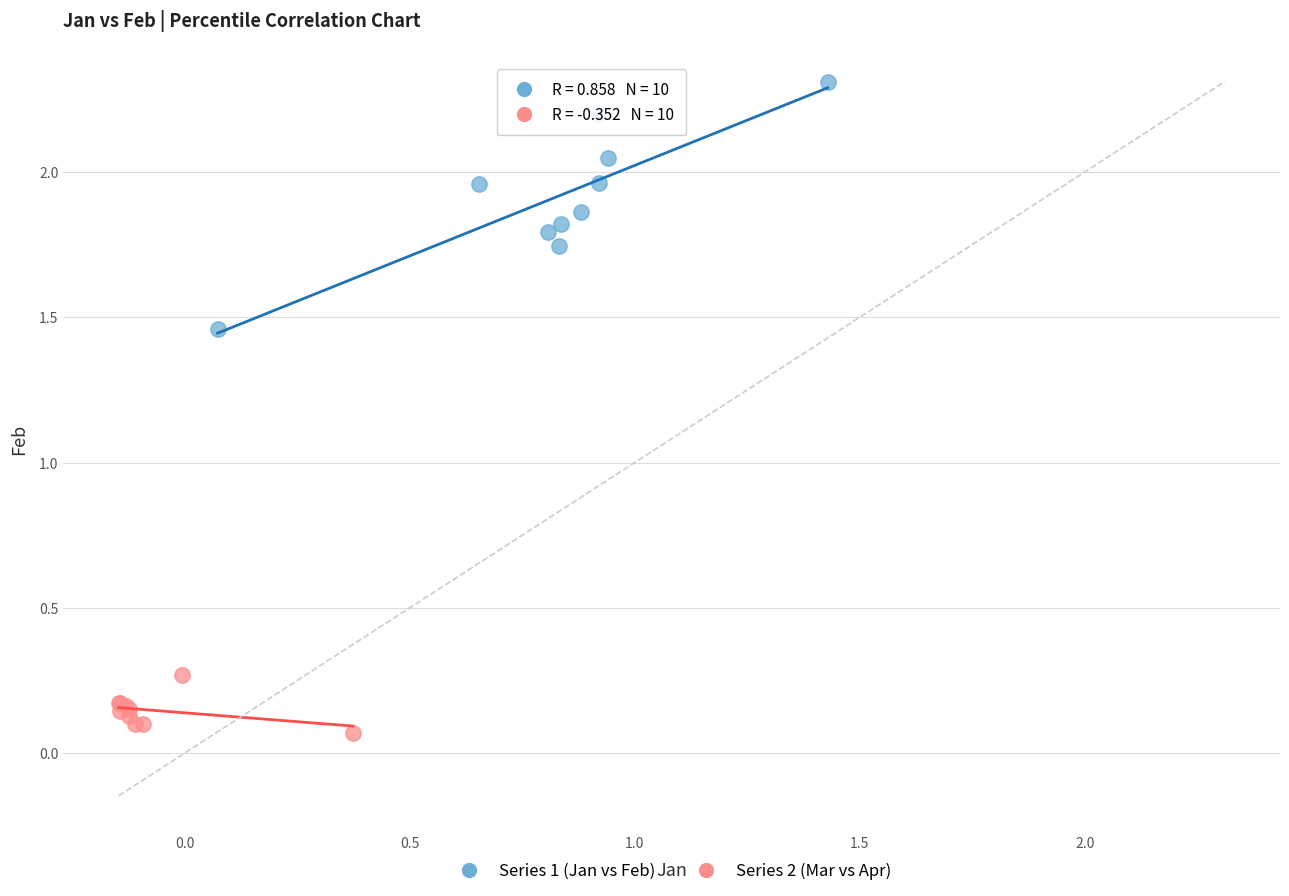

Which series reaches the maximum Y coordinate?

Series 1 (Jan vs Feb)